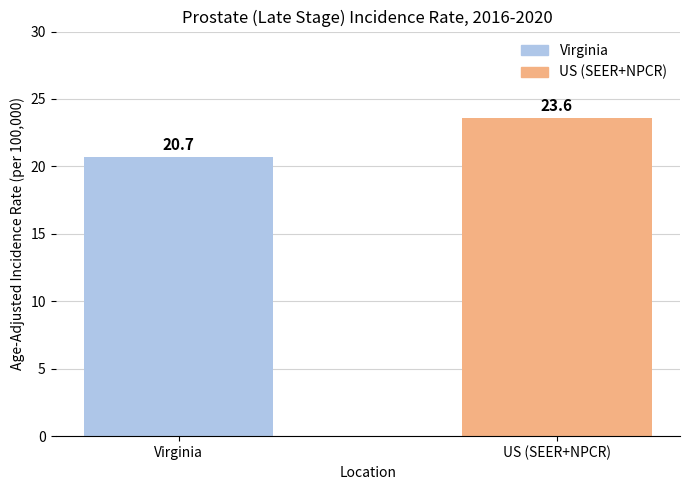

At which label does the data first exceed 23?

US (SEER+NPCR)